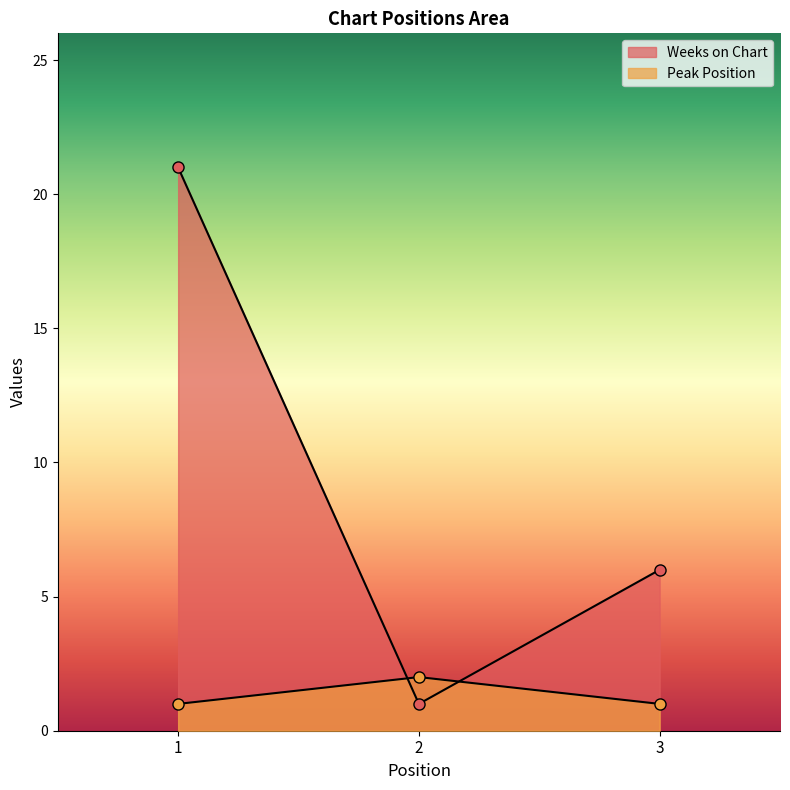

What are all the series names shown in the legend?

Weeks on Chart, Peak Position